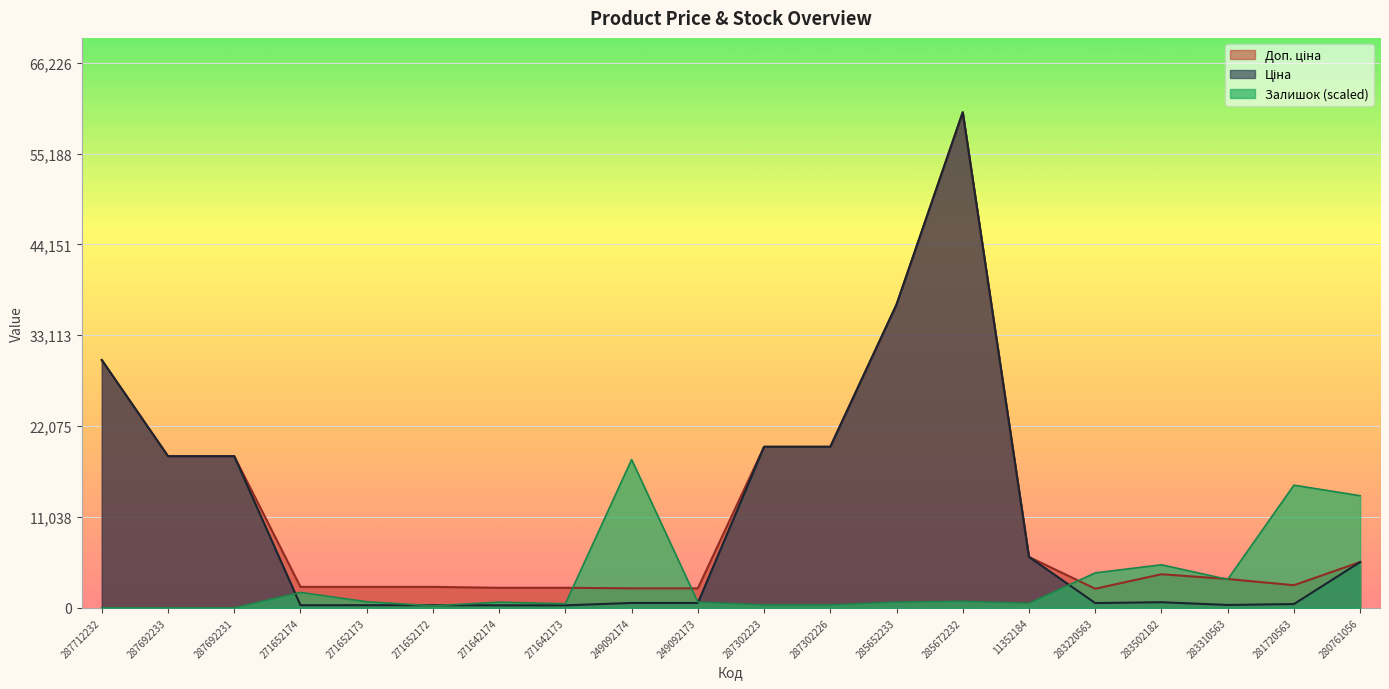

Which series ends up on top after the final intersection of Ціна and Залишок?

Залишок